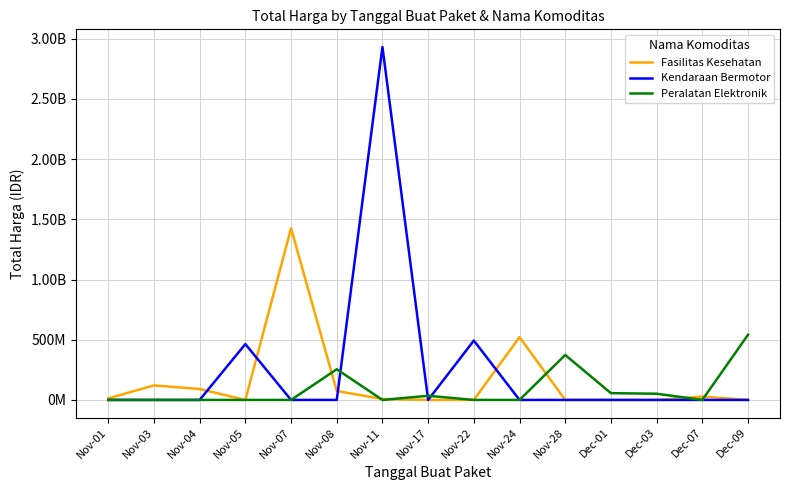

Does the chart have visible grid lines?

Yes